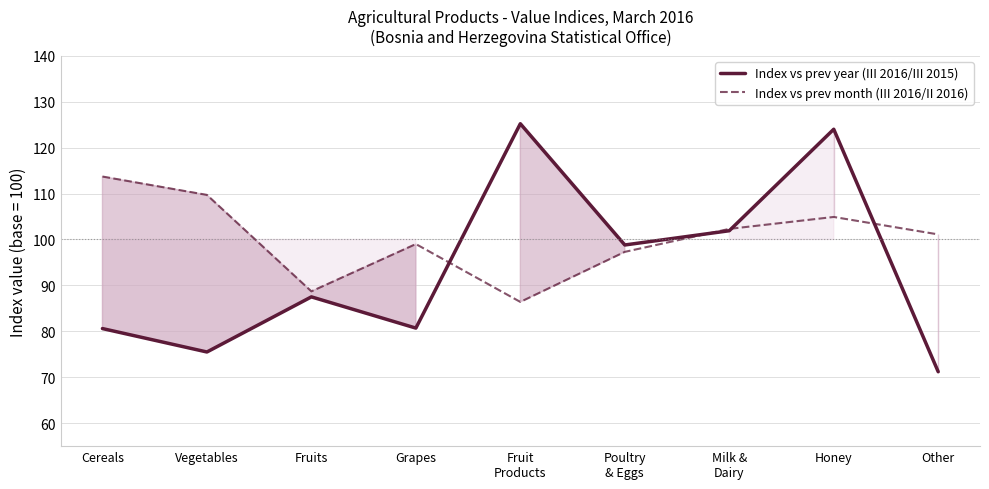

How many lines are shown in the chart?

2